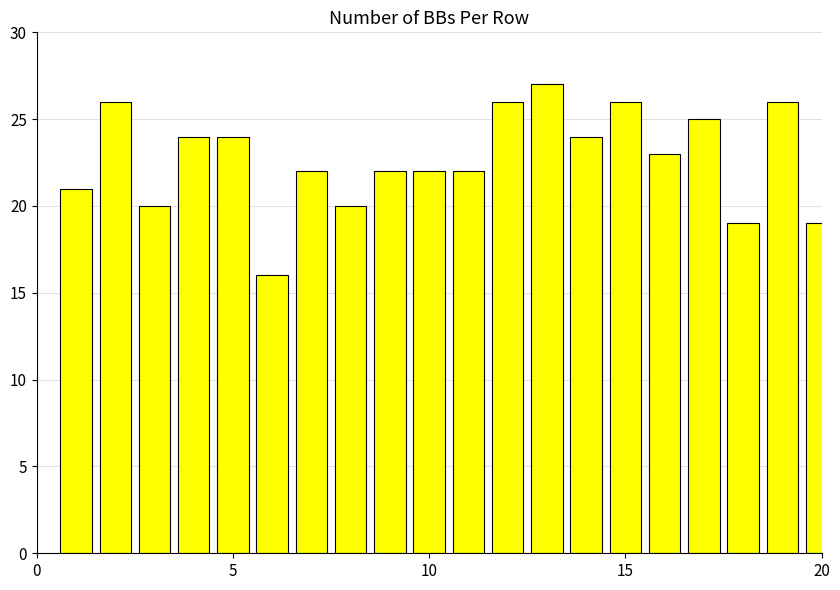

What is the sum of all values?

454